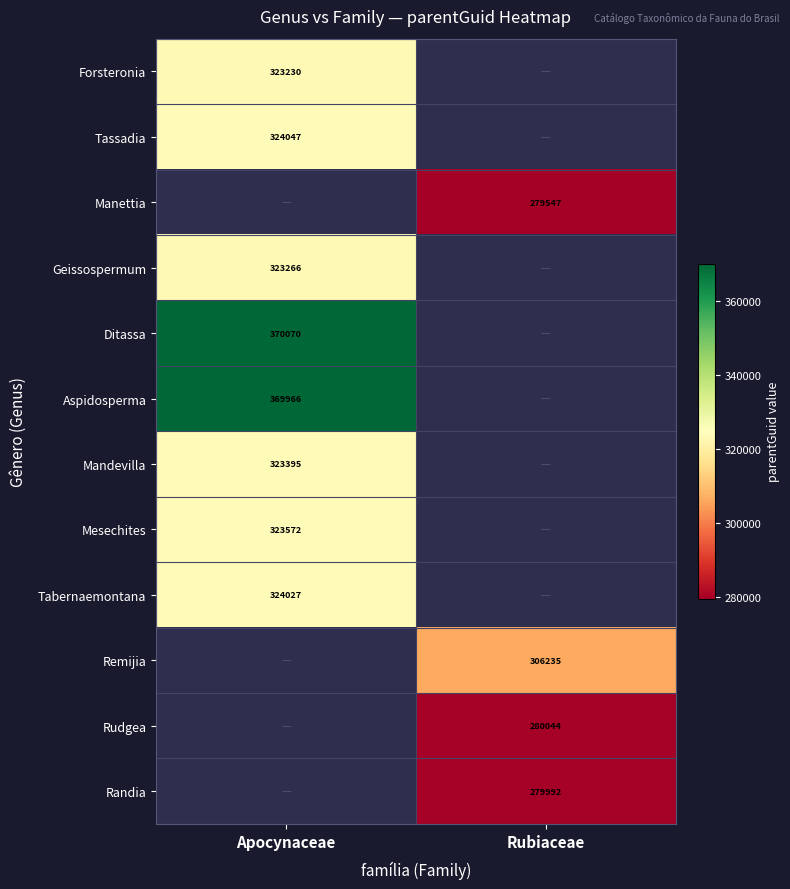

What is the spread (max minus min) of values at Apocynaceae?

46840.0